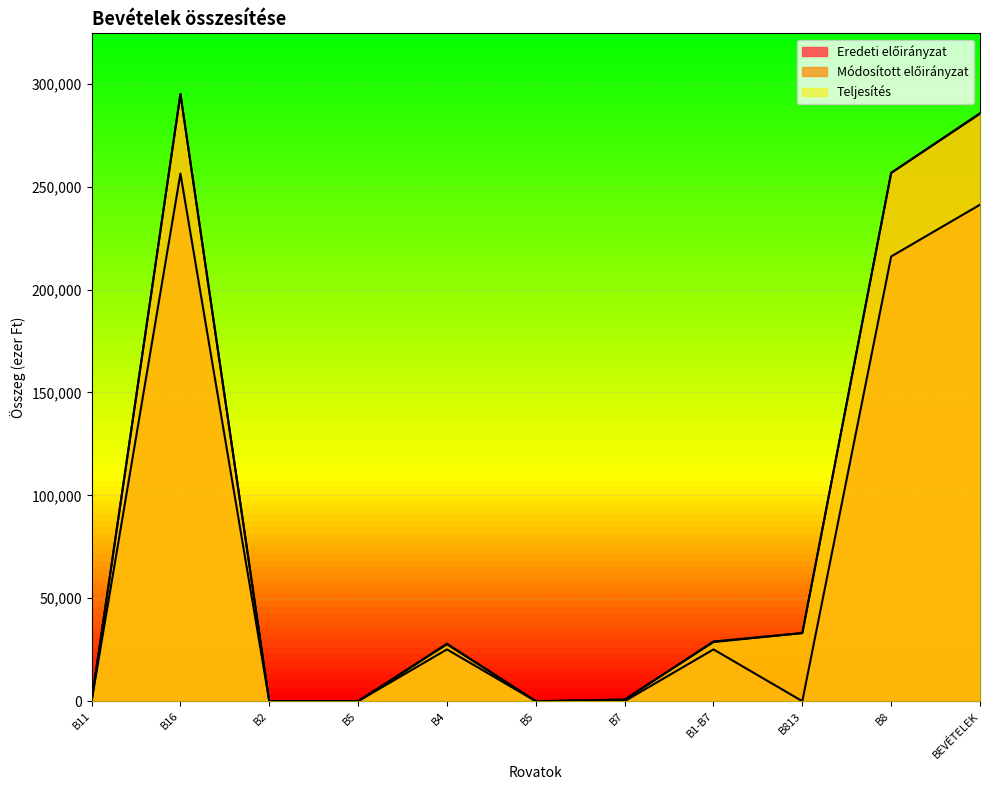

Reading left to right, list all the values displayed in this chart.

Eredeti előirányzat: B11=0	B16=256309	B2=0	B5=0	B4=25156	B5=0	B7=0	B1-B7=25156	B813=0	B8=216050	BEVÉTELEK=241206
Módosított előirányzat: B11=0	B16=294974	B2=0	B5=0	B4=27937	B5=0	B7=770	B1-B7=29007	B813=33084	B8=256659	BEVÉTELEK=285666
Teljesítés: B11=0	B16=294974	B2=0	B5=0	B4=27633	B5=0	B7=770	B1-B7=28703	B813=33084	B8=256659	BEVÉTELEK=285362